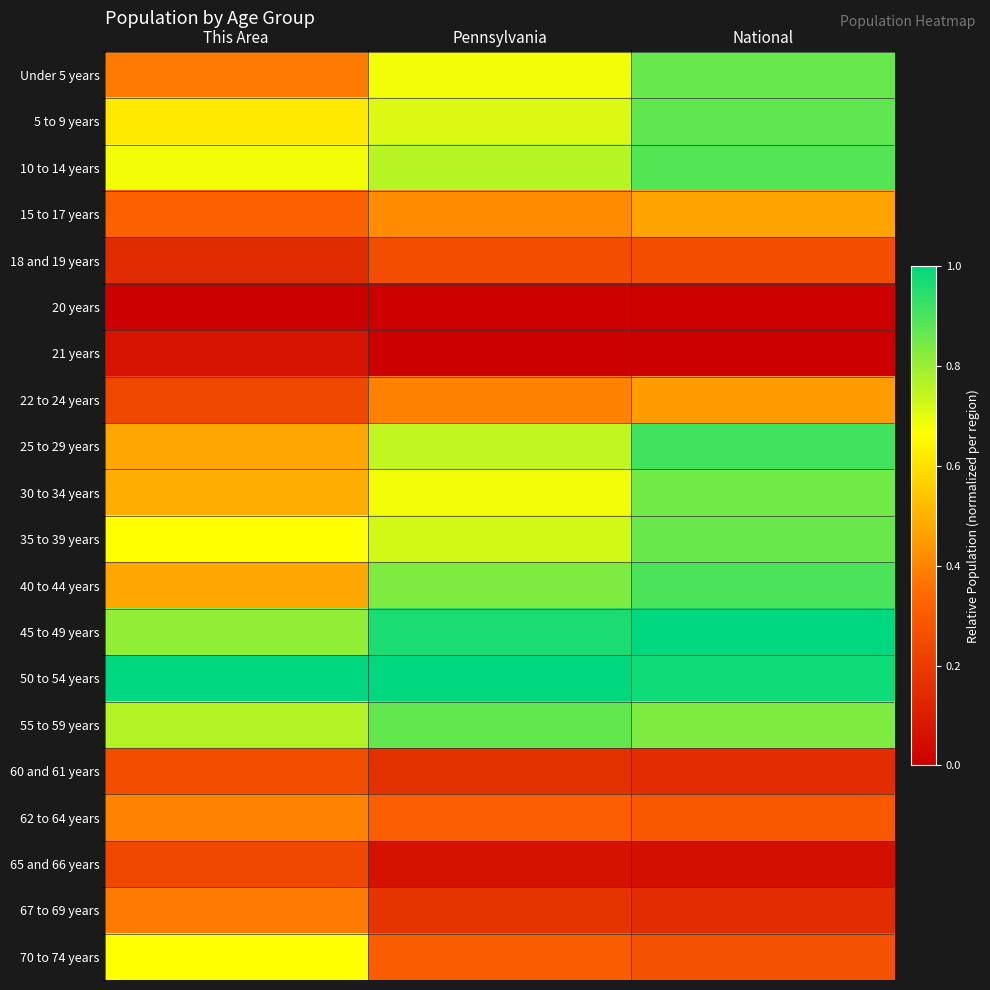

Rank the series at Pennsylvania from highest to lowest value.

50 to 54 years, 45 to 49 years, 55 to 59 years, 40 to 44 years, 10 to 14 years, 25 to 29 years, 35 to 39 years, 5 to 9 years, 30 to 34 years, Under 5 years, 15 to 17 years, 22 to 24 years, 62 to 64 years, 70 to 74 years, 18 and 19 years, 67 to 69 years, 60 and 61 years, 65 and 66 years, 20 years, 21 years